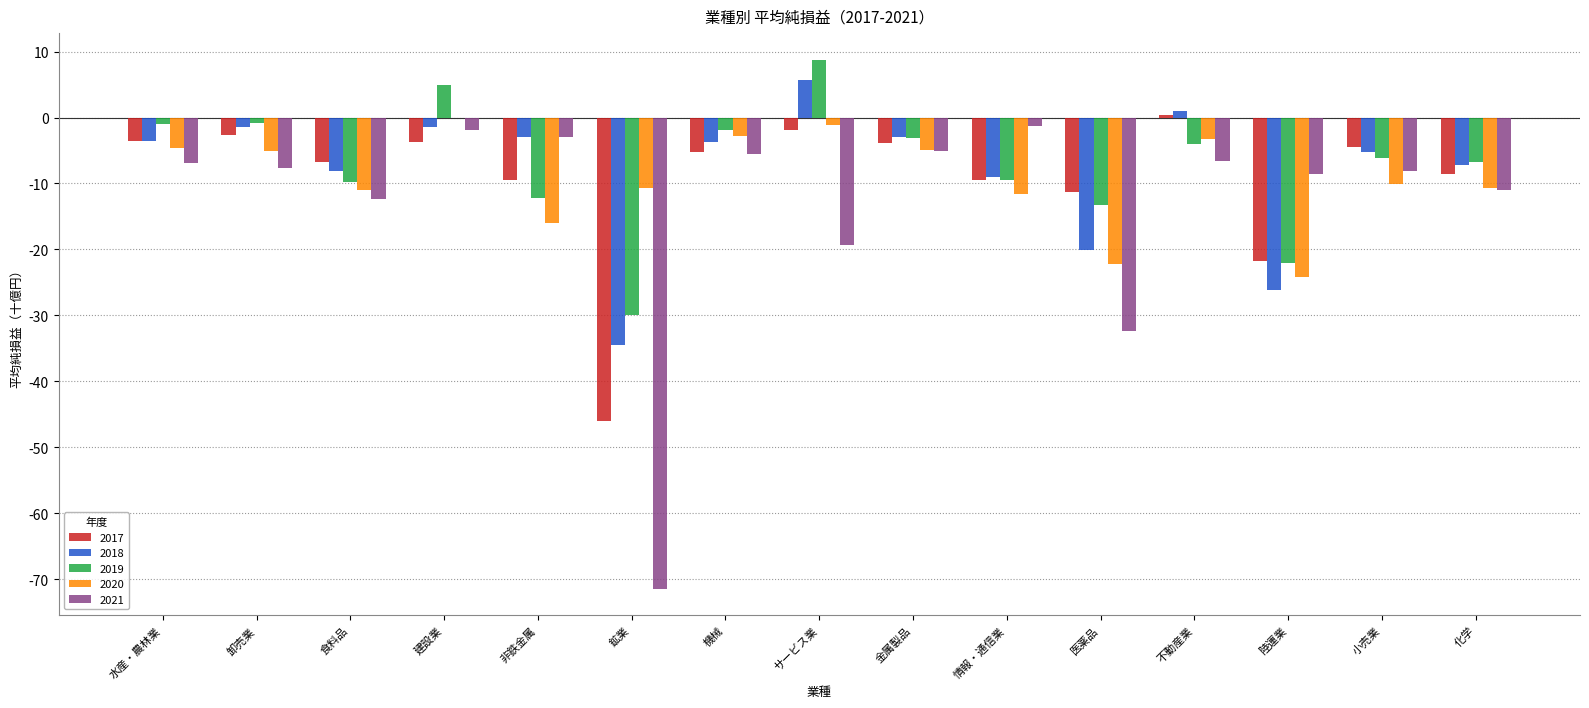

At which category does the chart reach its peak across all series?

サービス業